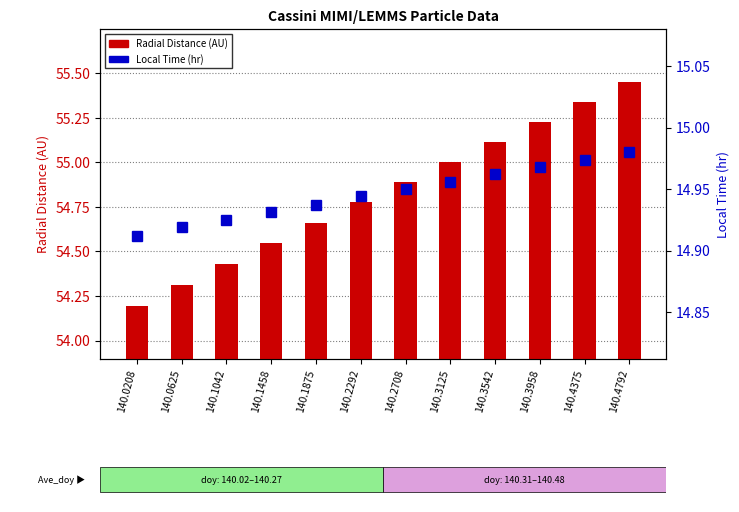

Where is Local Time nearest to the value 14?

140.0208